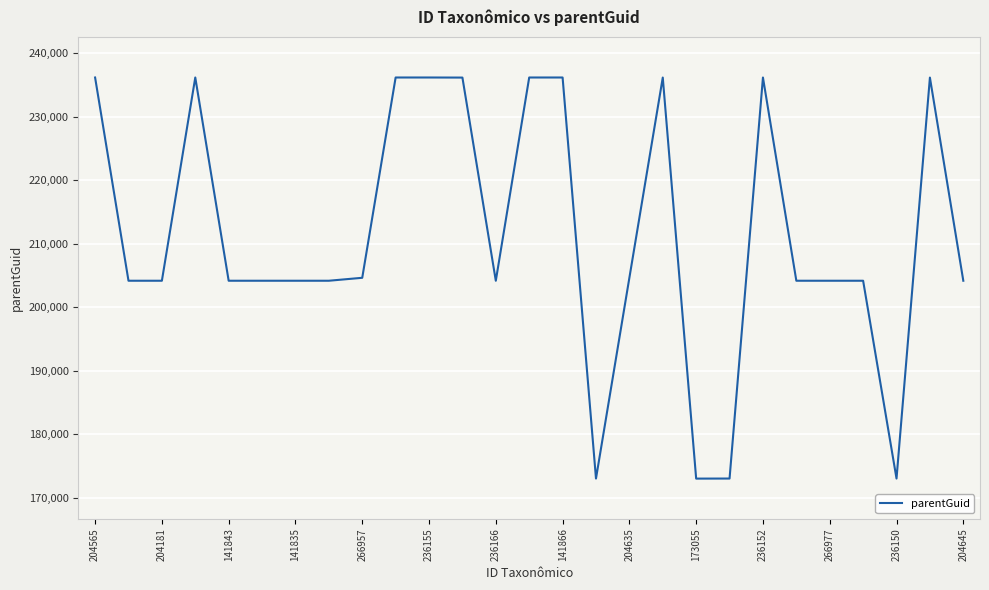

What is the difference between the maximum and minimum values?

63119